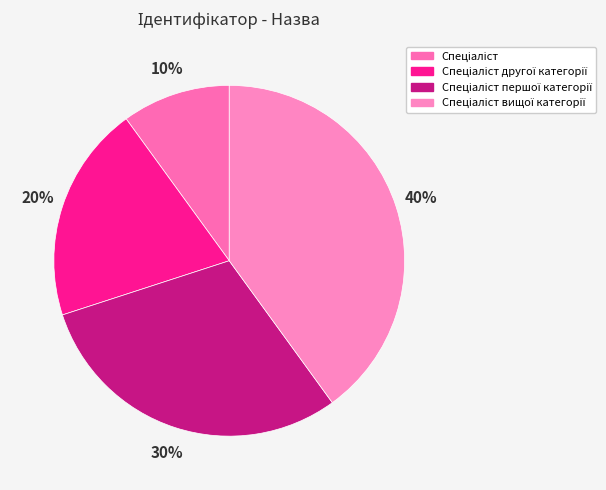

Is there any slice that represents more than half of the pie?

No